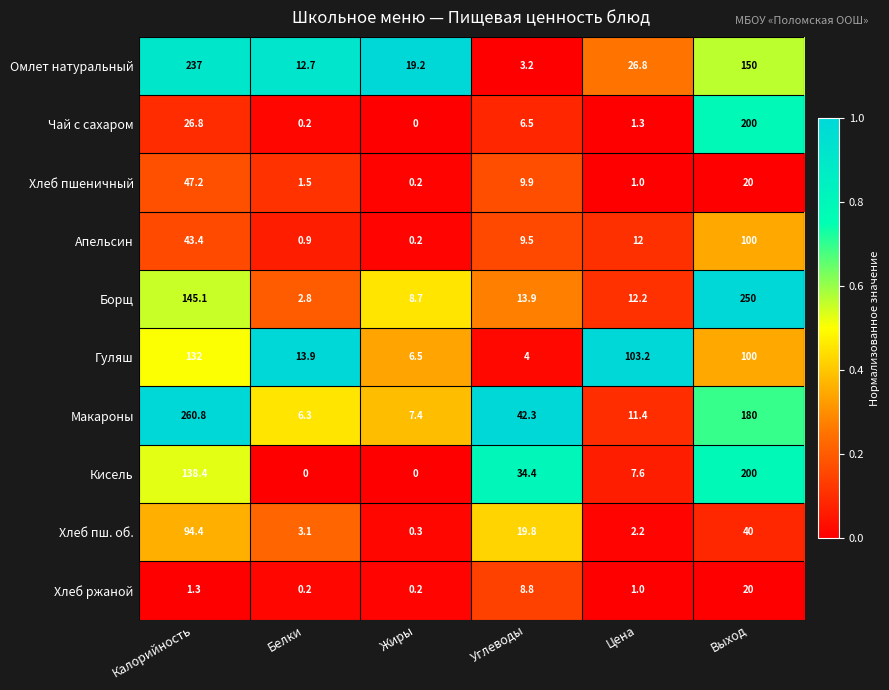

What is the difference between the maximum and minimum values in the Чай с сахаром series?

200.0